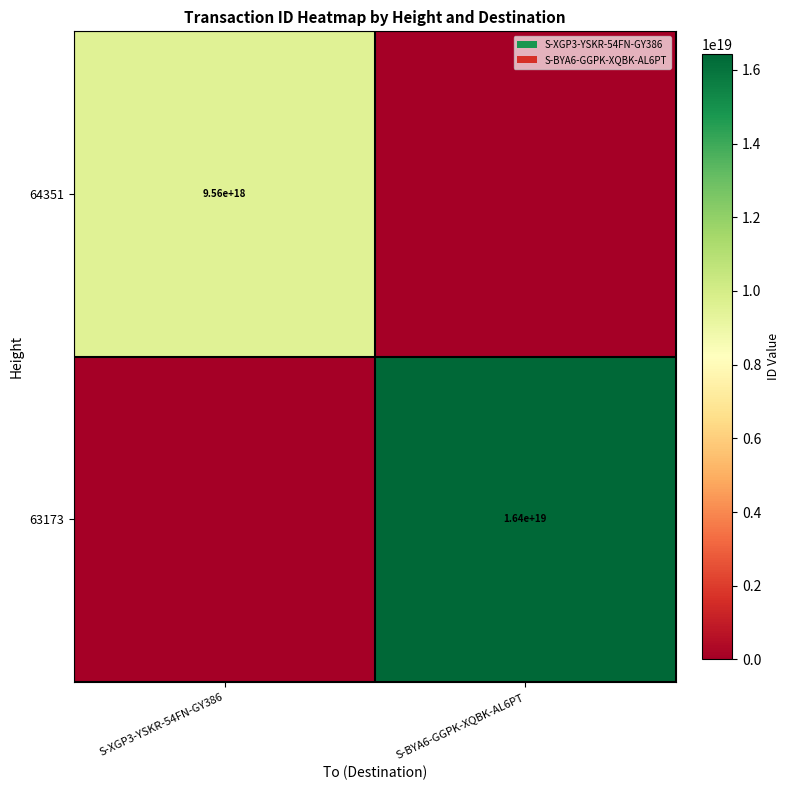

True or false: 64351 has a value of 15699543323460204544 at S-XGP3-YSKR-54FN-GY386.

False